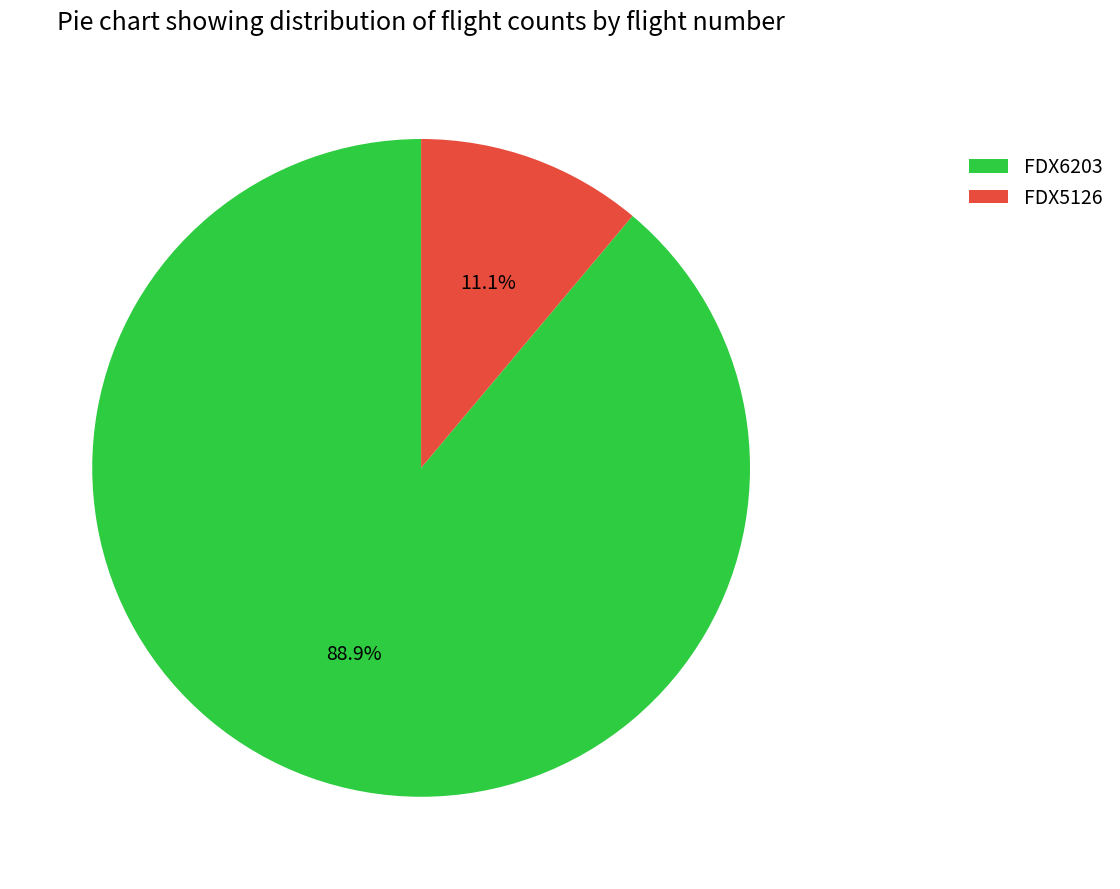

Does FDX5126 account for over 50% of the chart?

No